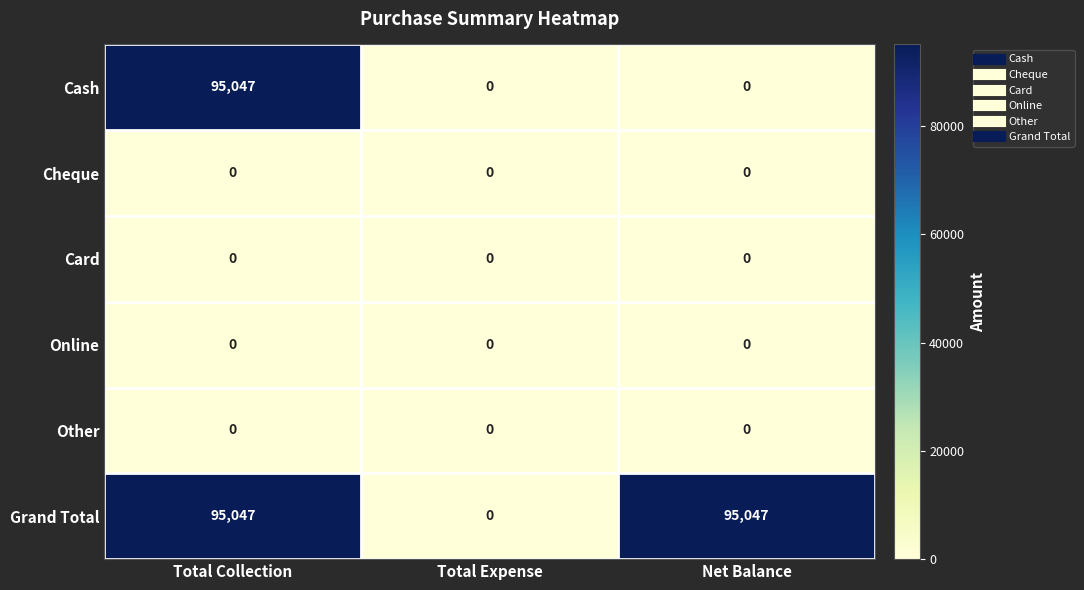

Between Total Expense and Net Balance, which series saw the biggest shift?

Grand Total